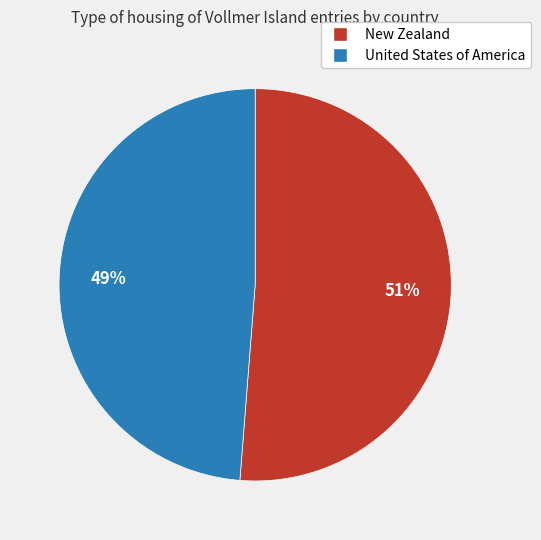

Does any single category account for the majority?

Yes